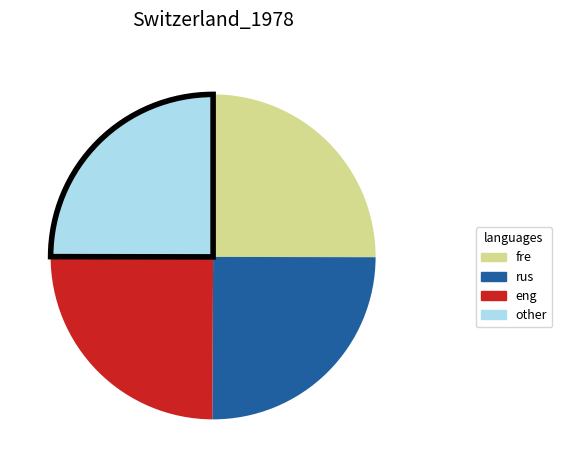

Is there a majority slice in this chart?

No